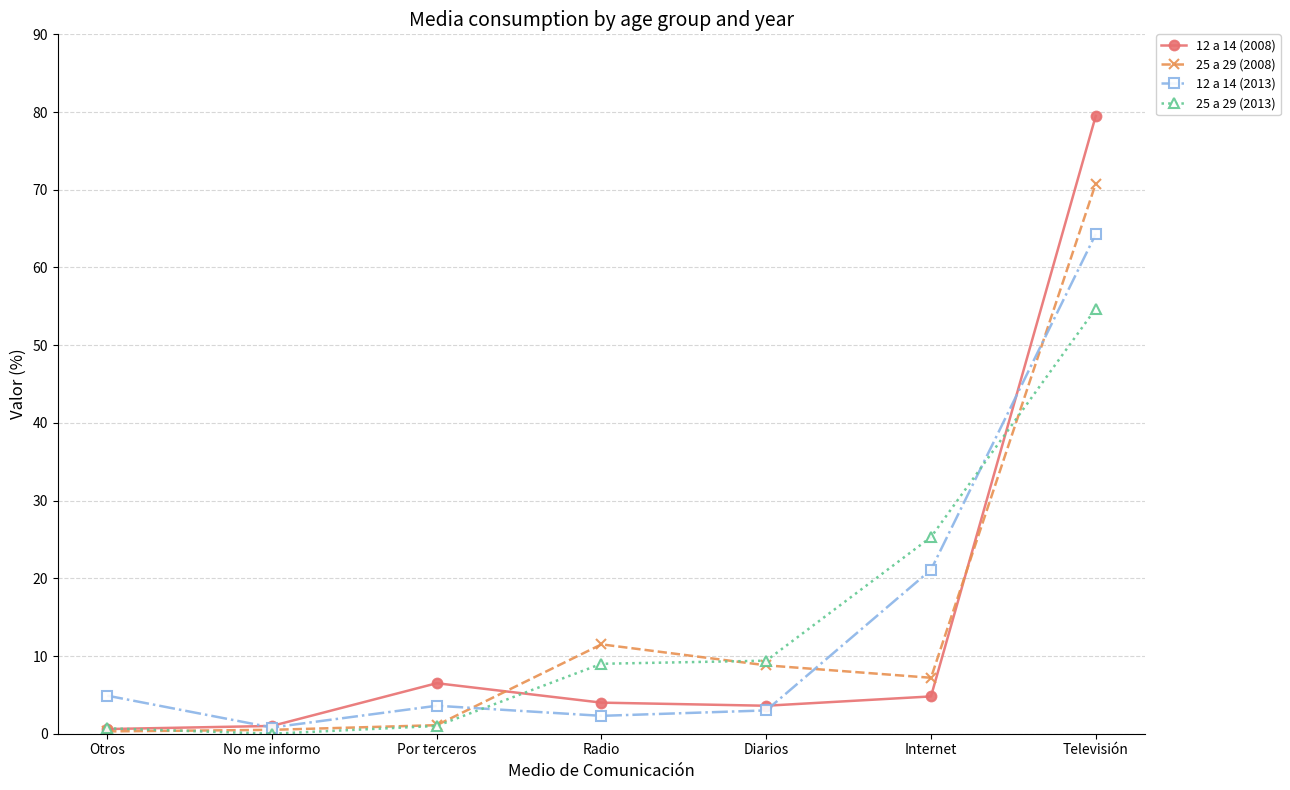

True or false: 25 a 29 (2013) has more than 2 points higher than both neighbors.

False